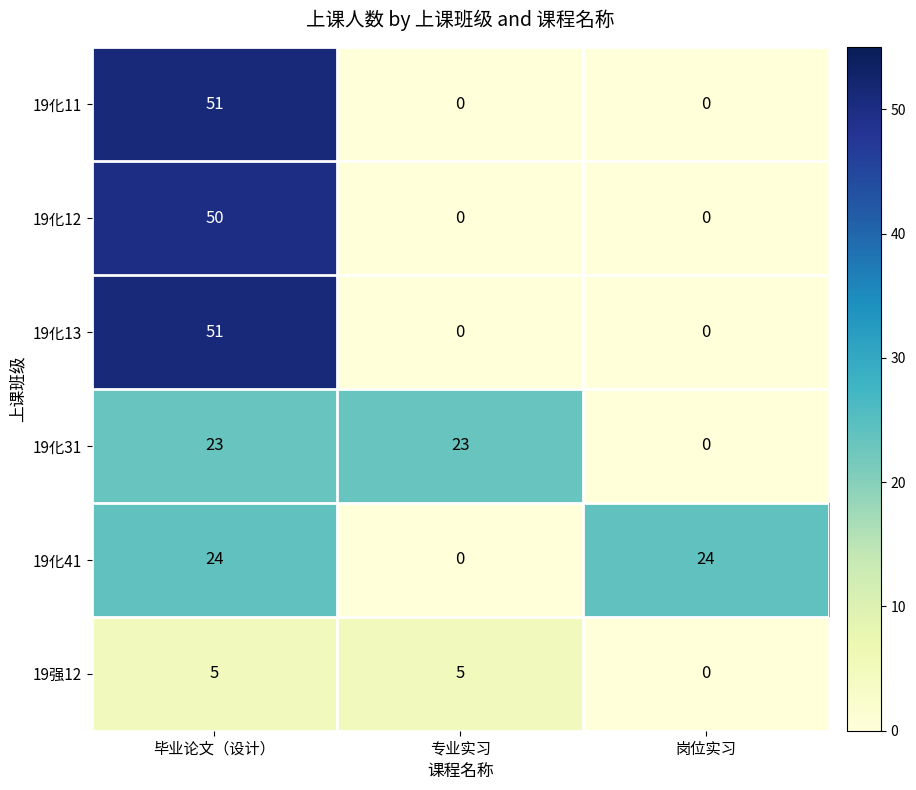

True or false: 19化12 has a value of 0 at 岗位实习.

True